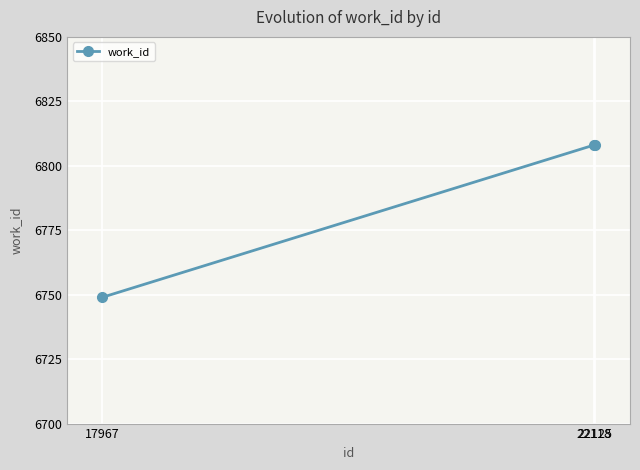

What is the greatest value displayed?

6808